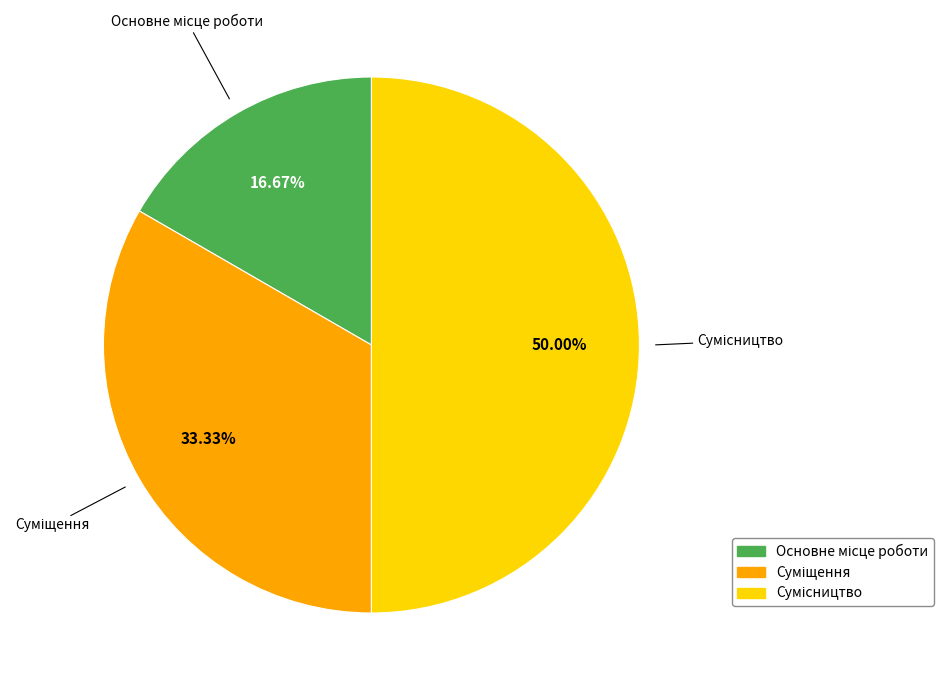

Which slice is the largest?

Сумісництво